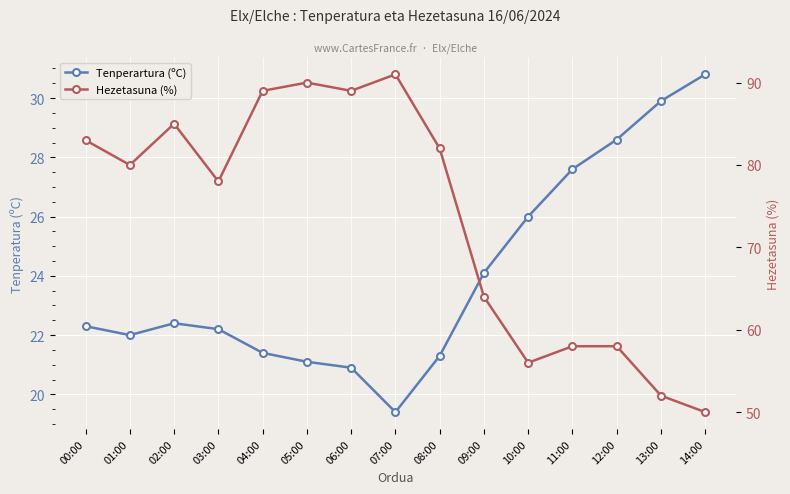

What is the label of the 5th point from the right?

10:00